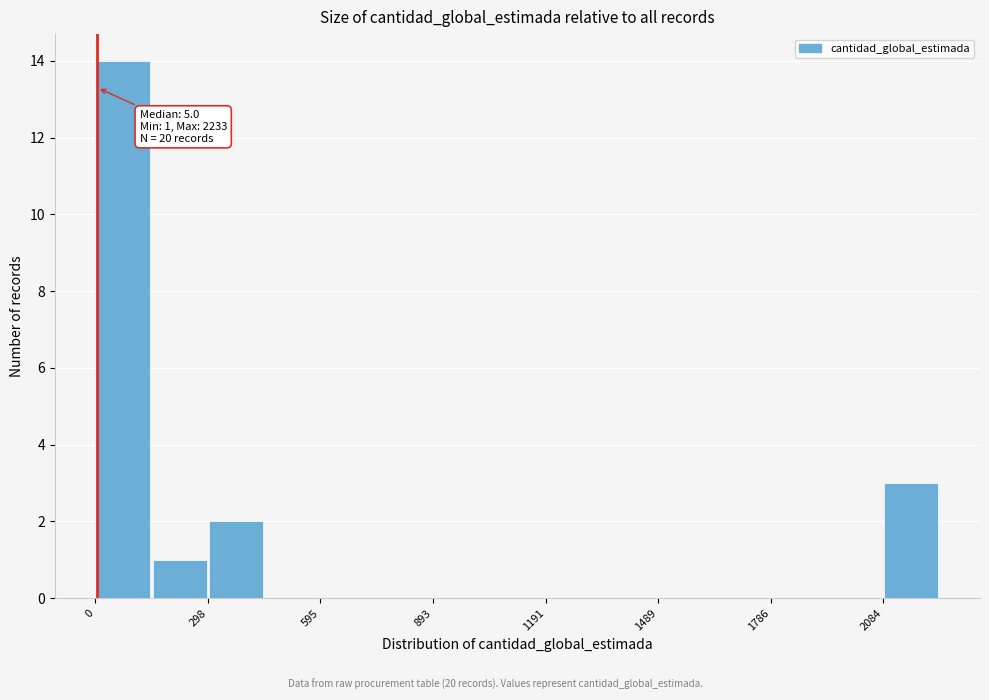

Around what value on the x-axis is the tallest bar? Give the approximate position of its centre, as read against the axis.

50